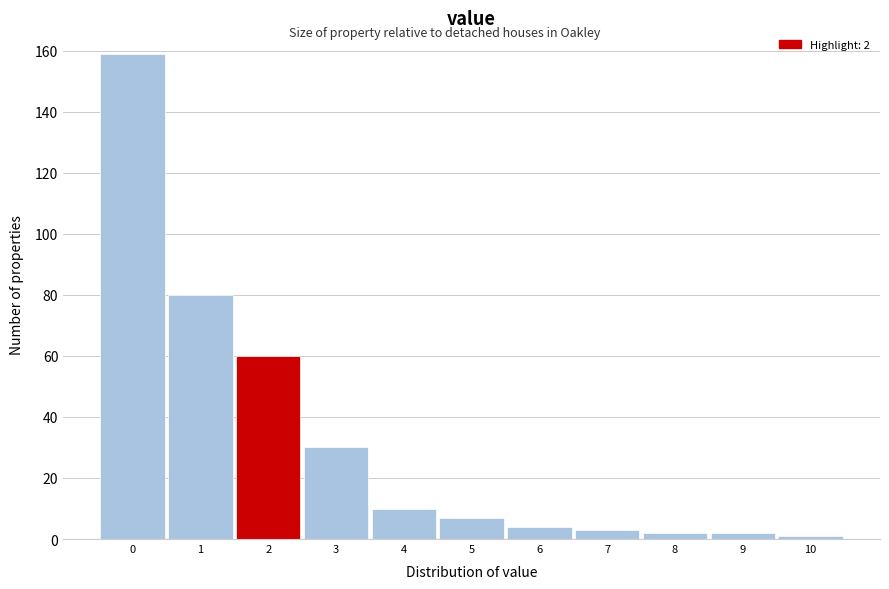

Which range on the x-axis has the tallest bar?

-0.5 to 0.5